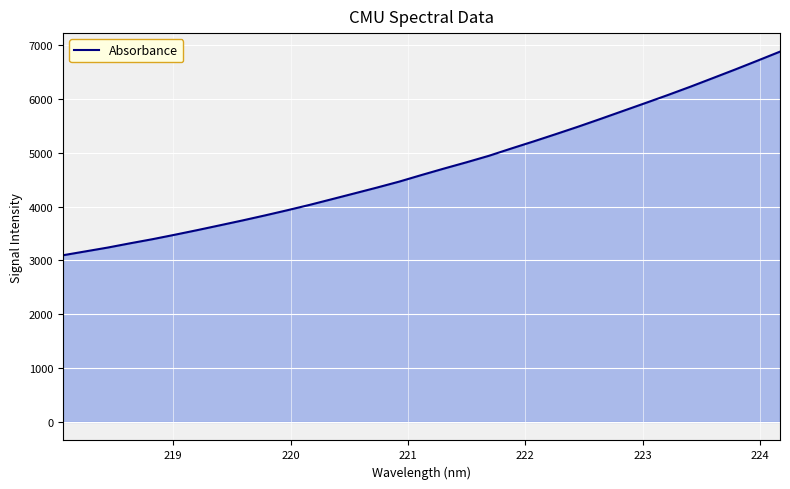

What is the smallest value displayed?

3096.5